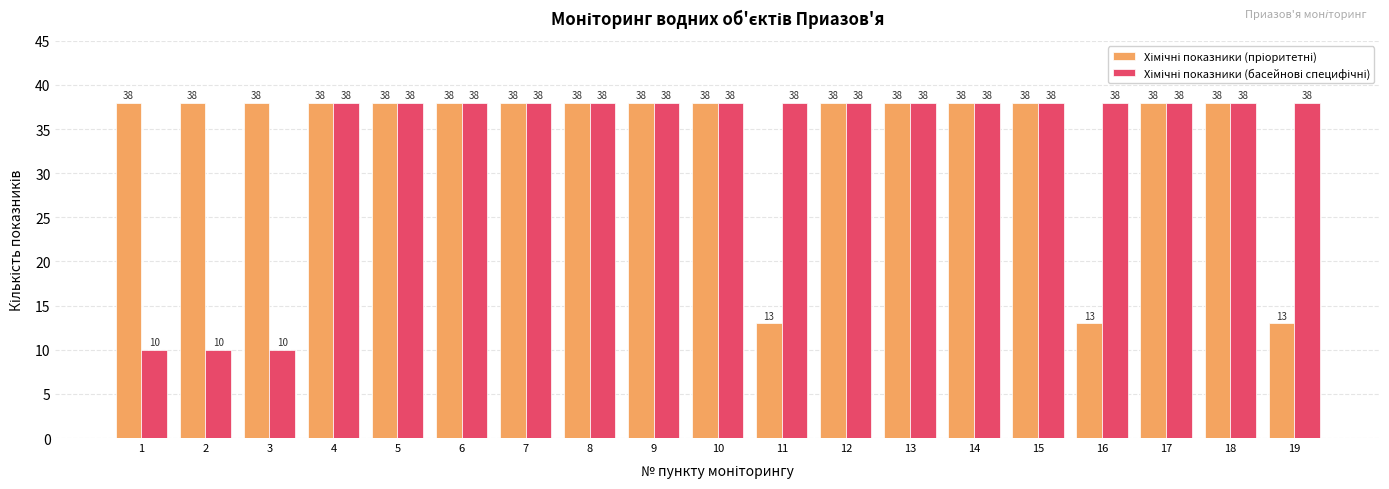

At how many categories does at least one series exceed 35?

19